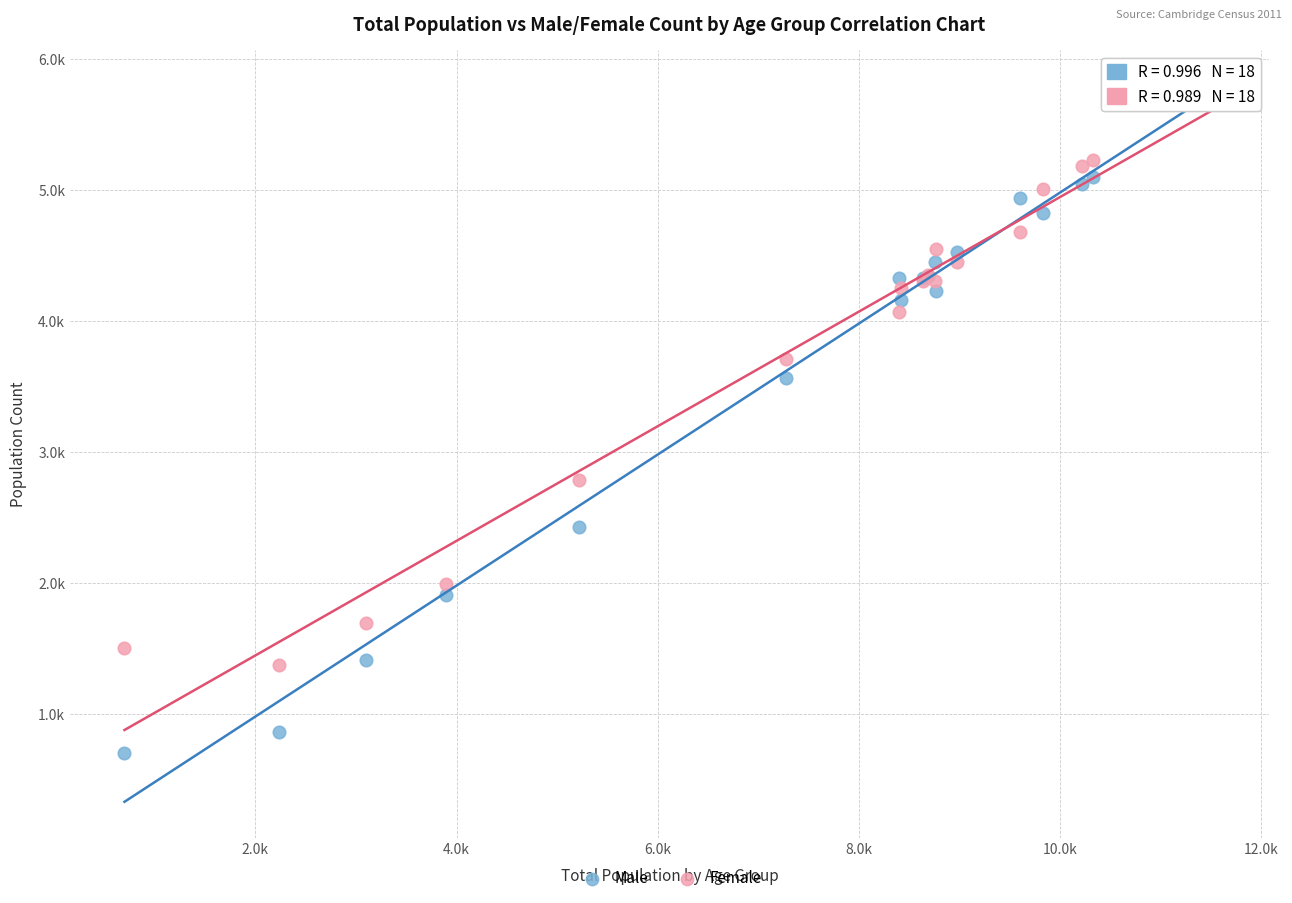

What are all the series names shown in the legend?

Male, Female